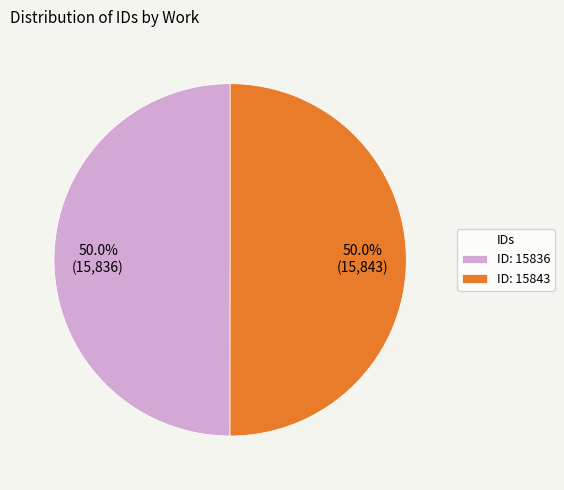

What is the ratio of the value at ID: 15836 to the value at ID: 15843?

1.0